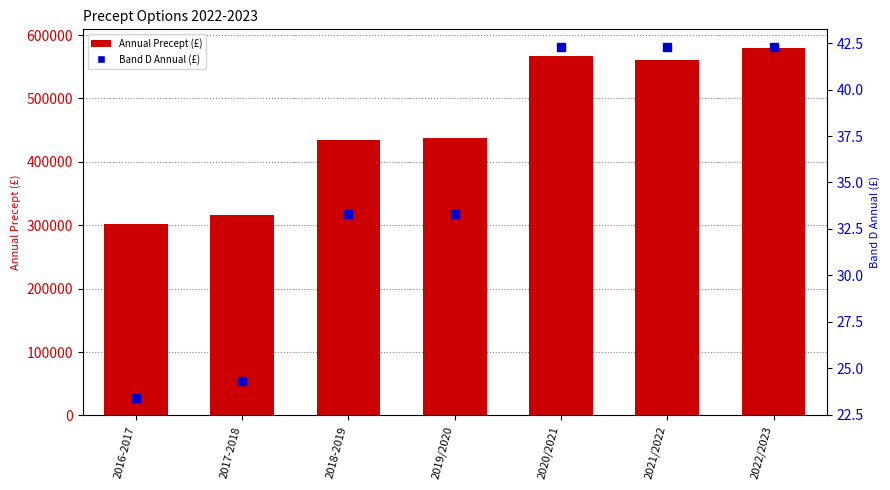

Are the bars horizontal?

No